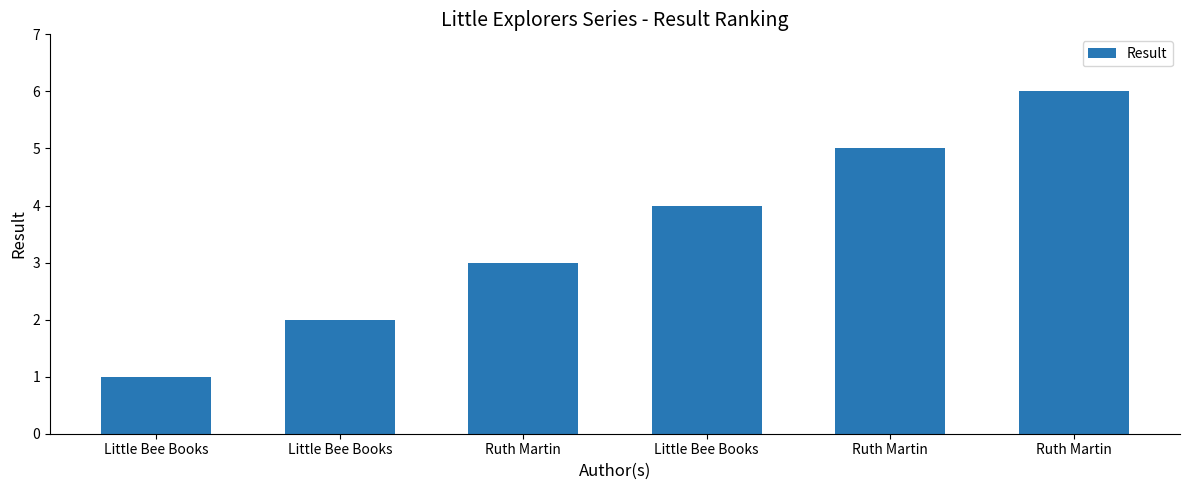

How many series are shown in this chart?

1